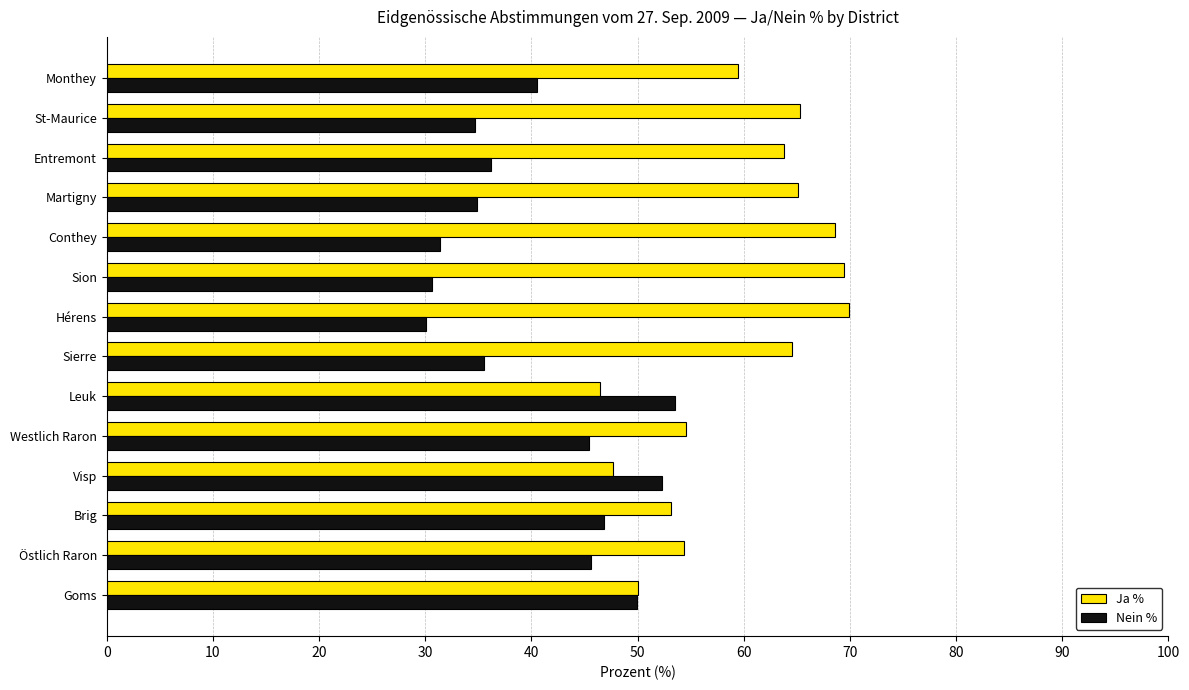

What is the spread (max minus min) of values at Conthey?

37.2